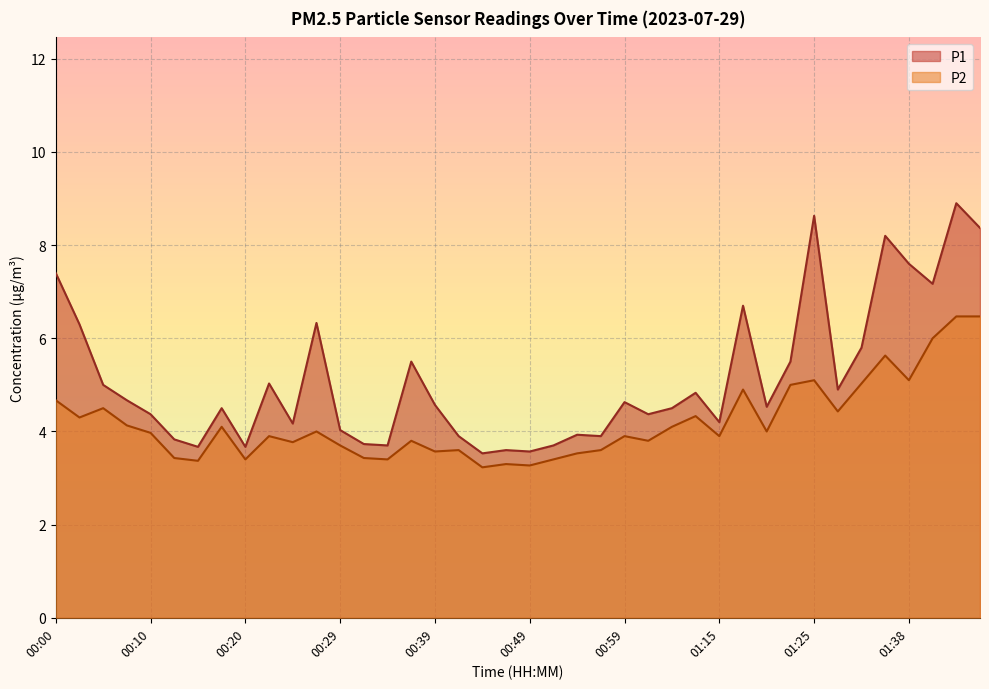

What is the label of the 19th point from the right?

00:51